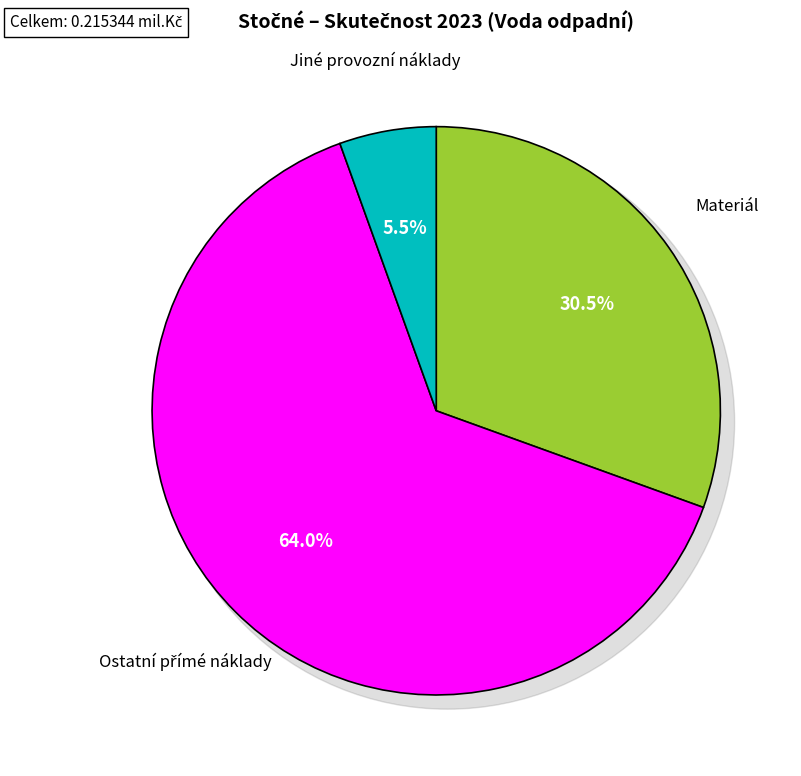

Which slice is the largest?

Ostatní přímé náklady